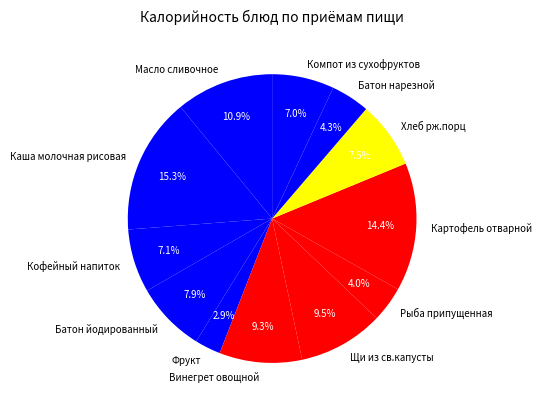

Which slice is the smallest?

Фрукт